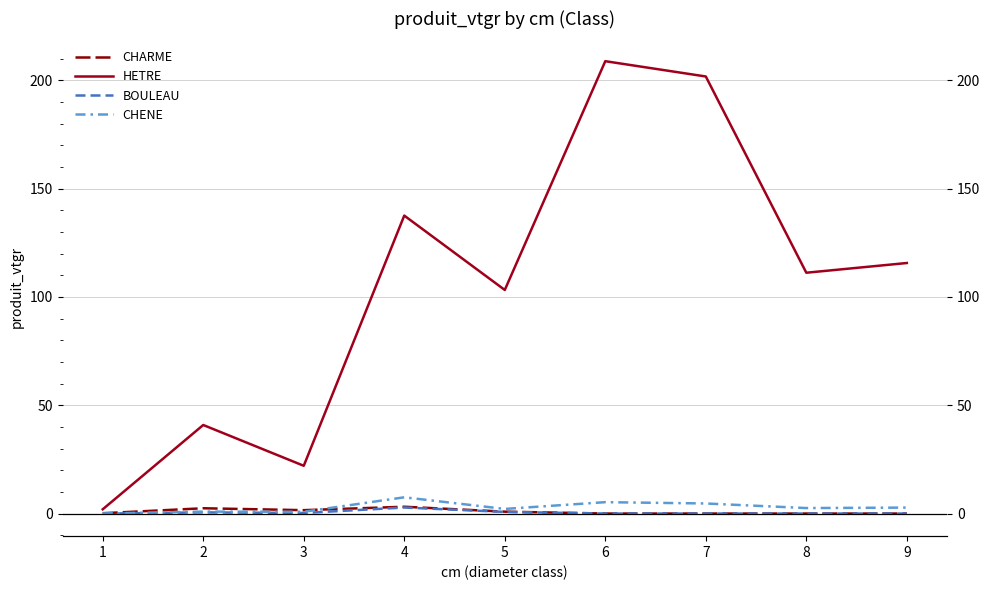

What value does the HETRE series have at 6?

208.8